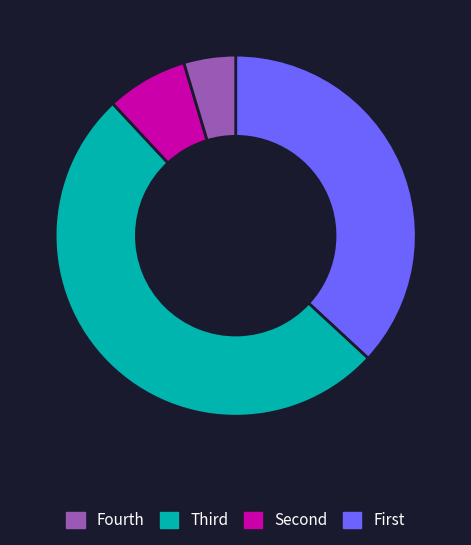

Is there a majority slice in this chart?

Yes